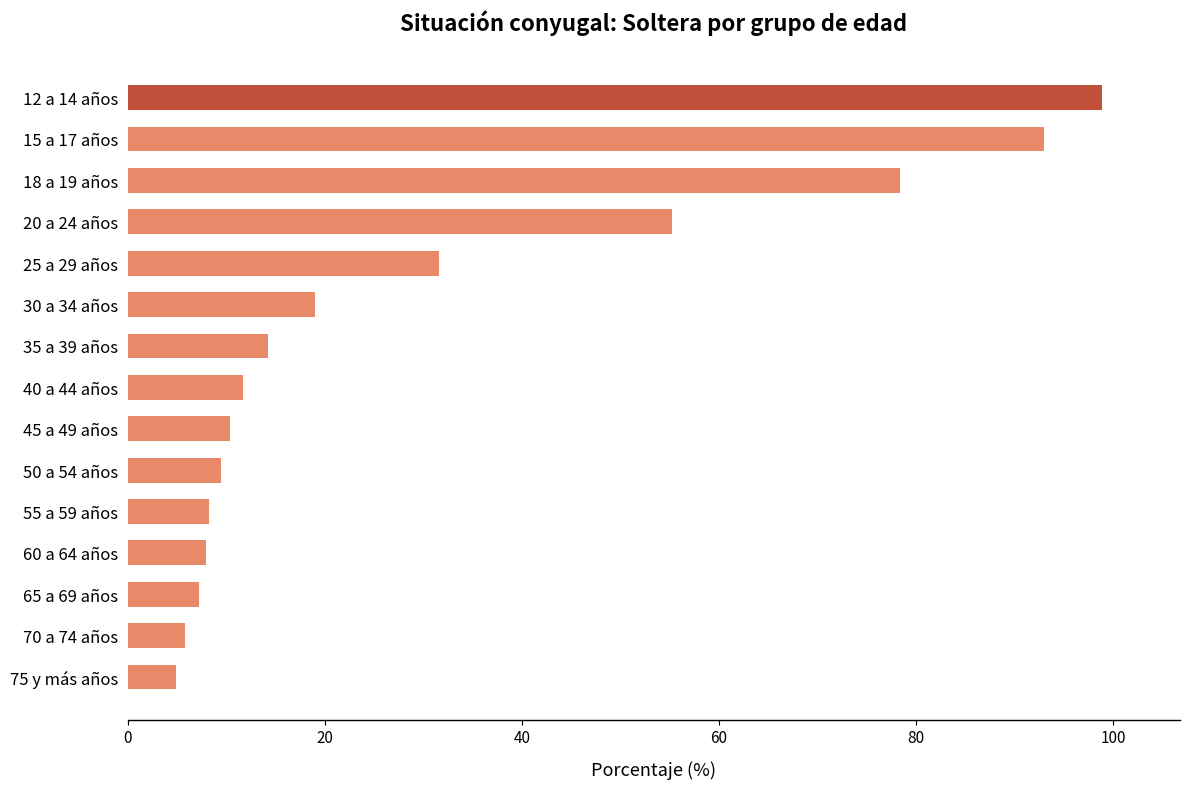

What is the minimum value shown in the chart?

4.9